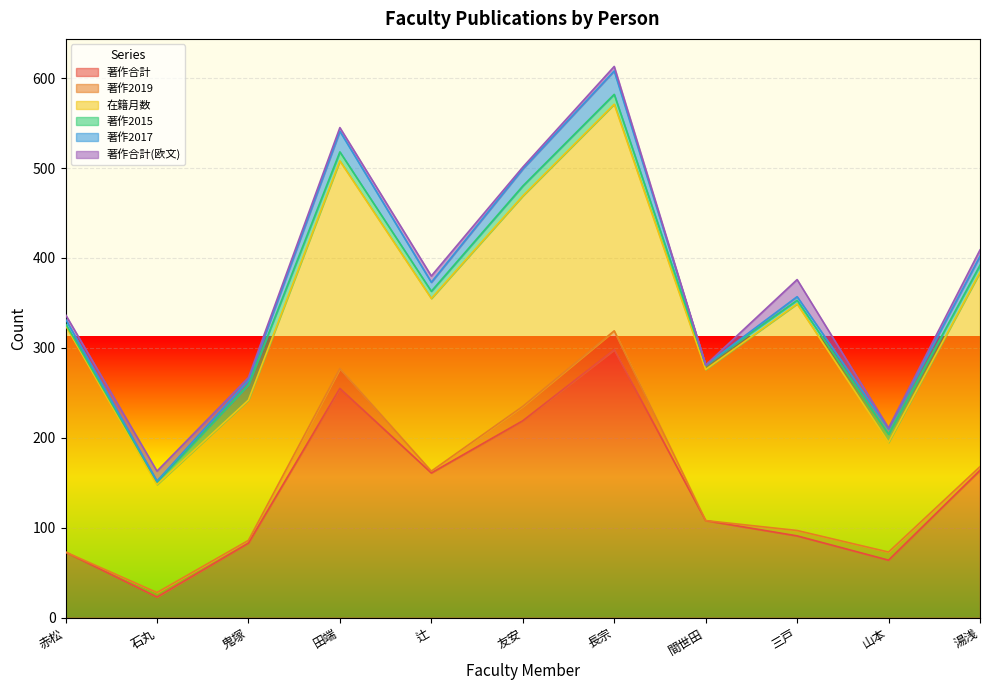

The 在籍月数 series shows 252 at 長宗. True or false?

True